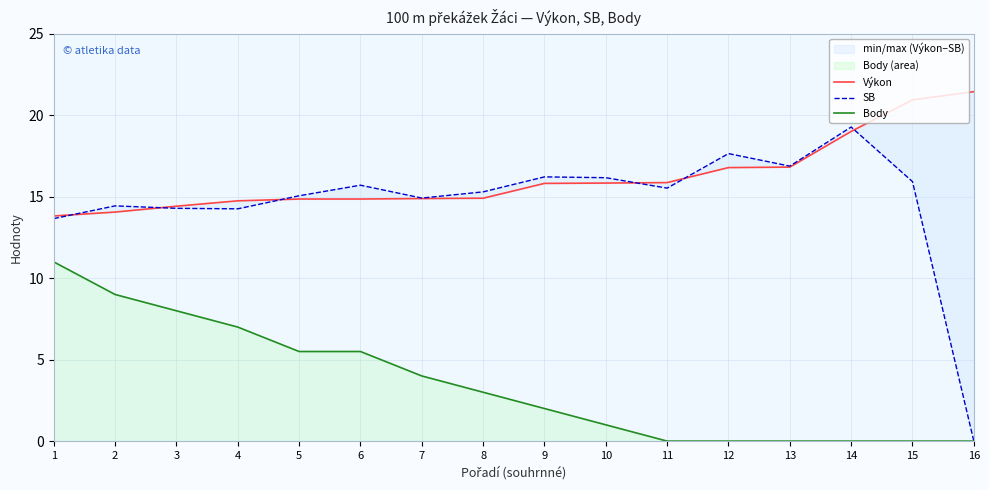

Rank the series by their maximum value, from lowest to highest.

Body, SB, Výkon